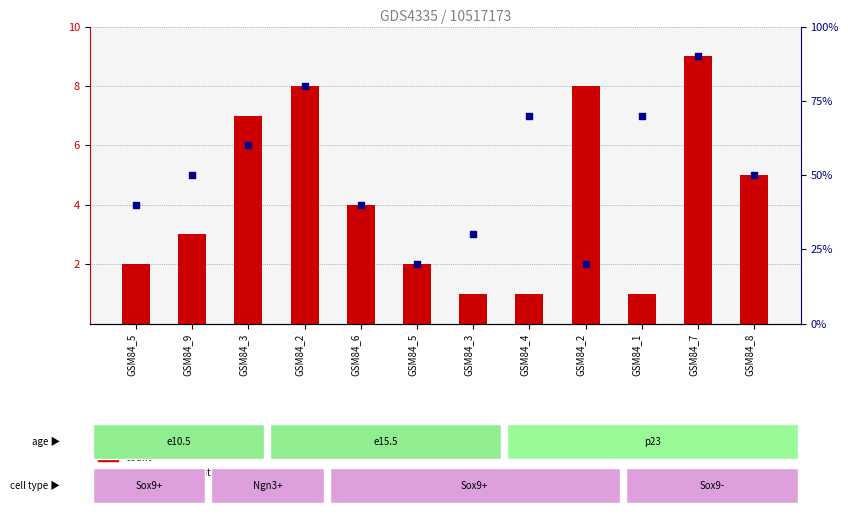

Is the value of count at GSM84_6 greater than the value of percentile rank within the sample at GSM84_8?

No